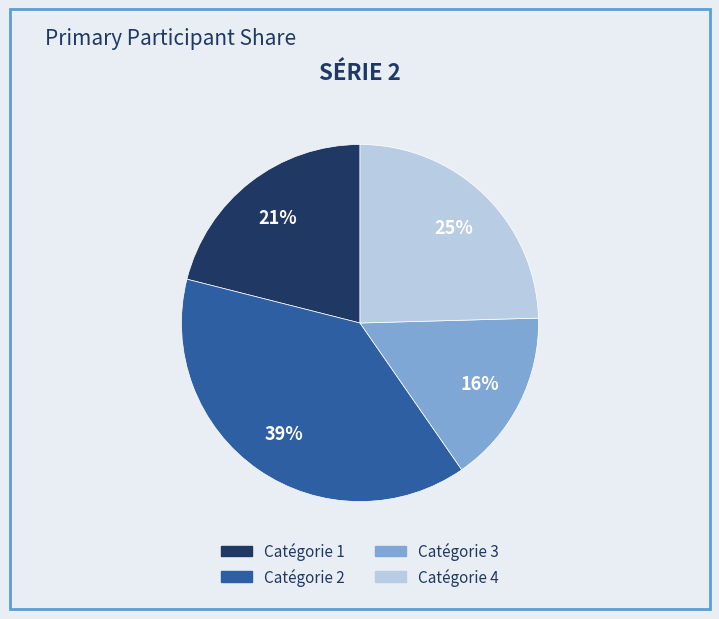

Rank the categories by value from lowest to highest.

Catégorie 3, Catégorie 1, Catégorie 4, Catégorie 2